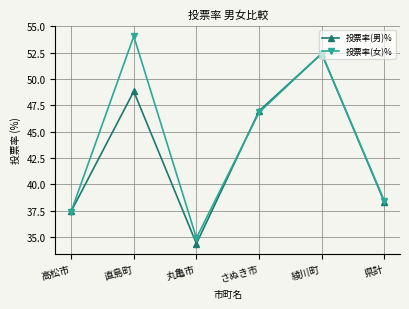

At which category is the sum across all series the highest?

綾川町